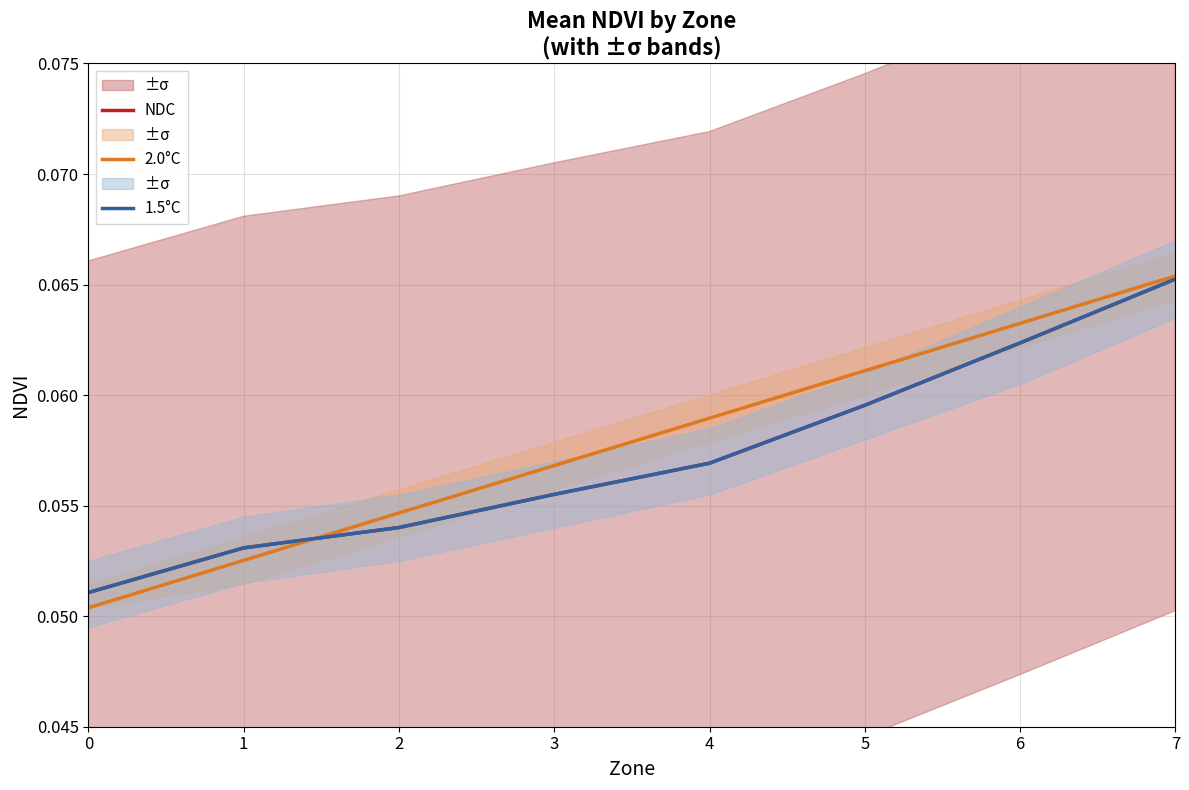

What value does the 2.0°C series have at 6?

0.1